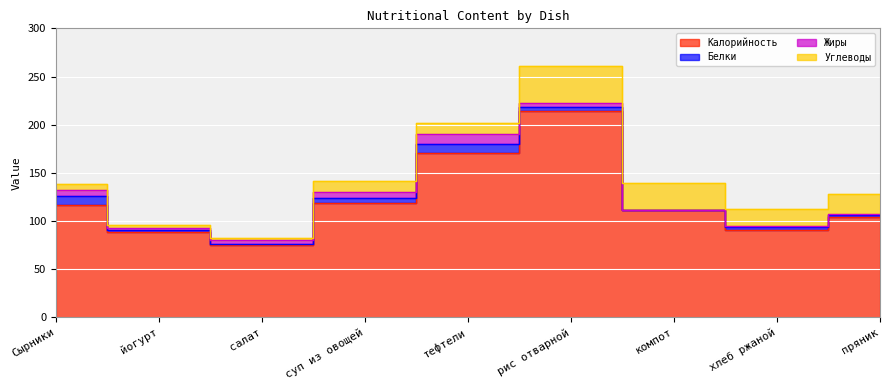

Where is the first local maximum for Белки?

тефтели